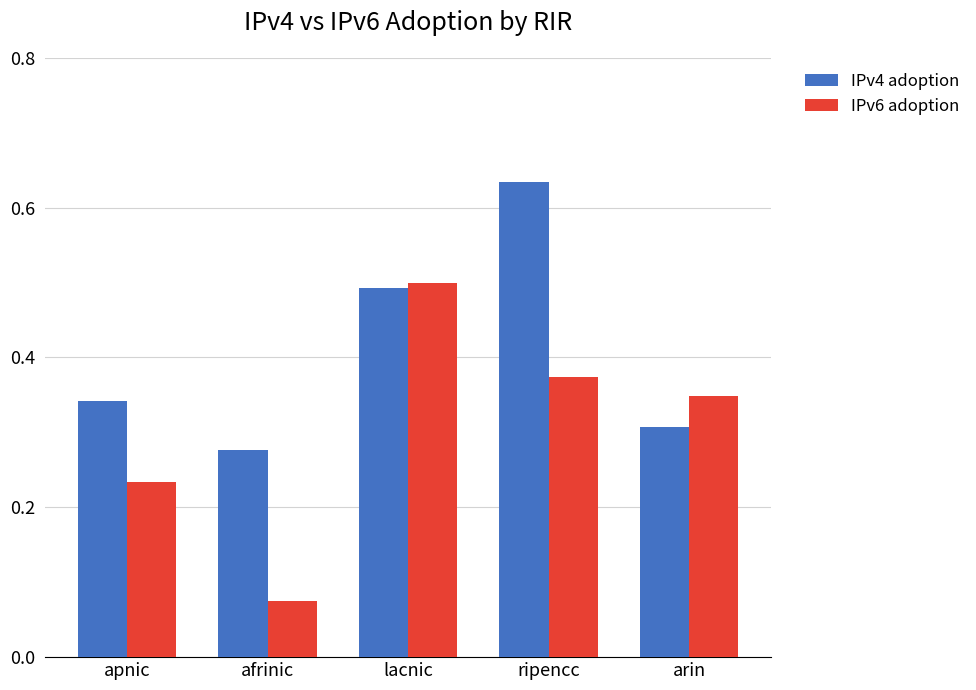

What is the sum of all IPv6 adoption values?

1.5